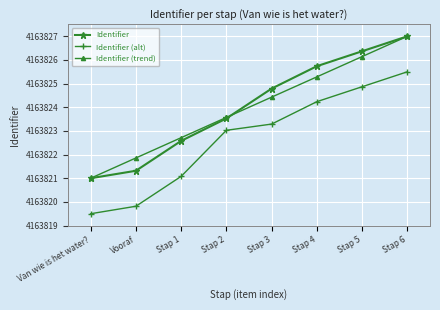

Rank the series at Vooraf from lowest to highest value.

Identifier (alt), Identifier, Identifier (trend)